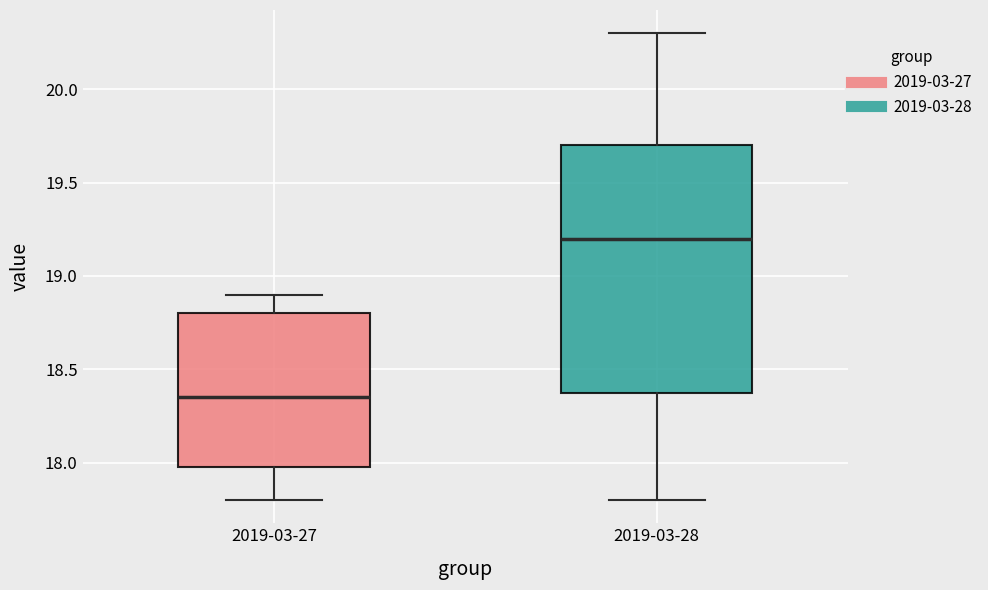

Which box is the tallest, from its lower edge to its upper edge?

2019-03-28